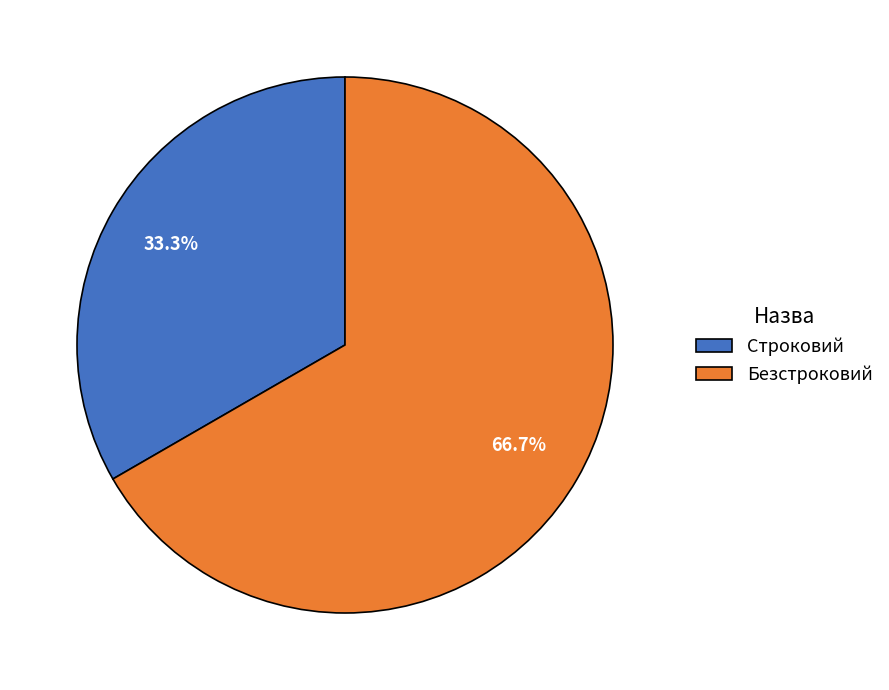

What is the majority slice?

Безстроковий